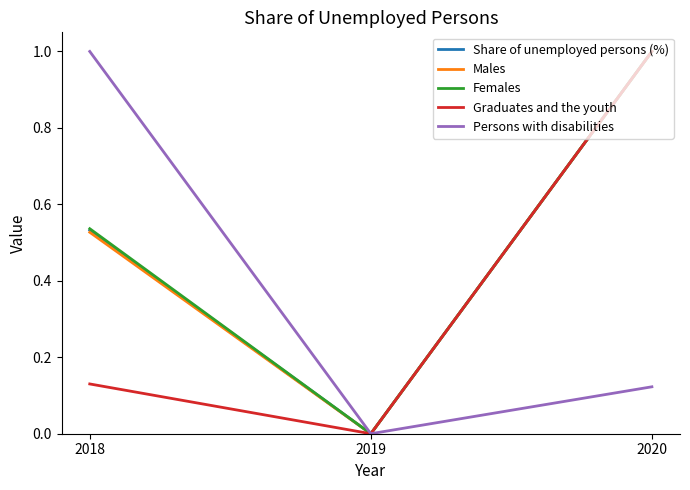

Rank the categories by Females value from highest to lowest.

2020, 2018, 2019